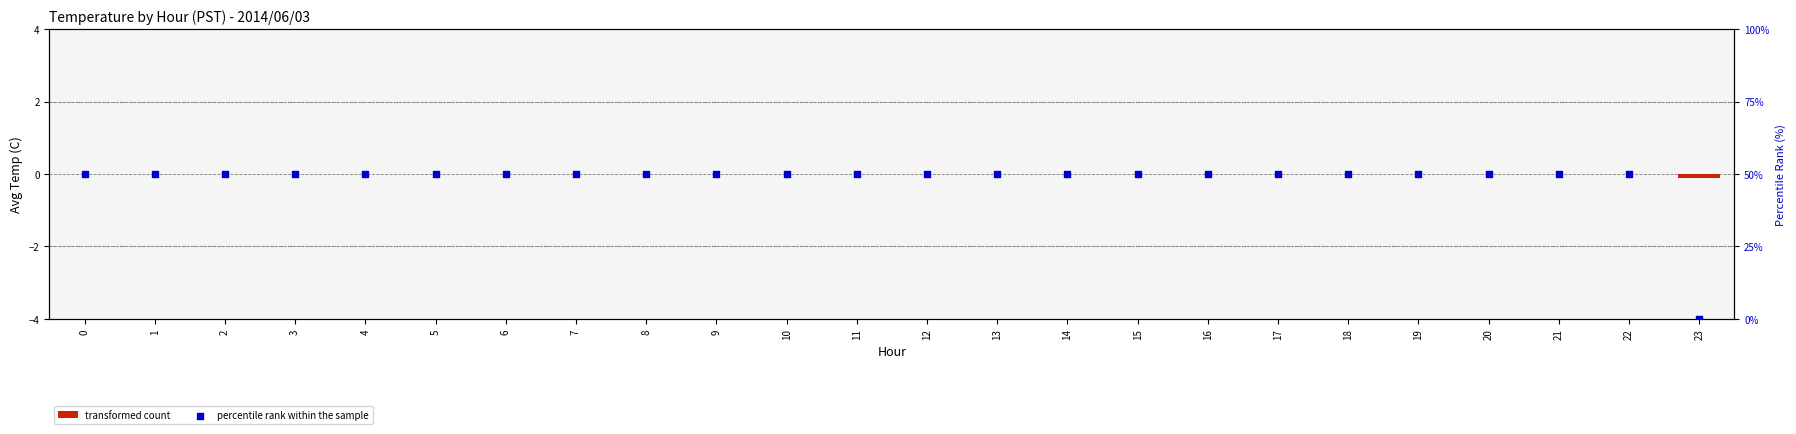

What are all the series names shown in the legend?

transformed count, percentile rank within the sample